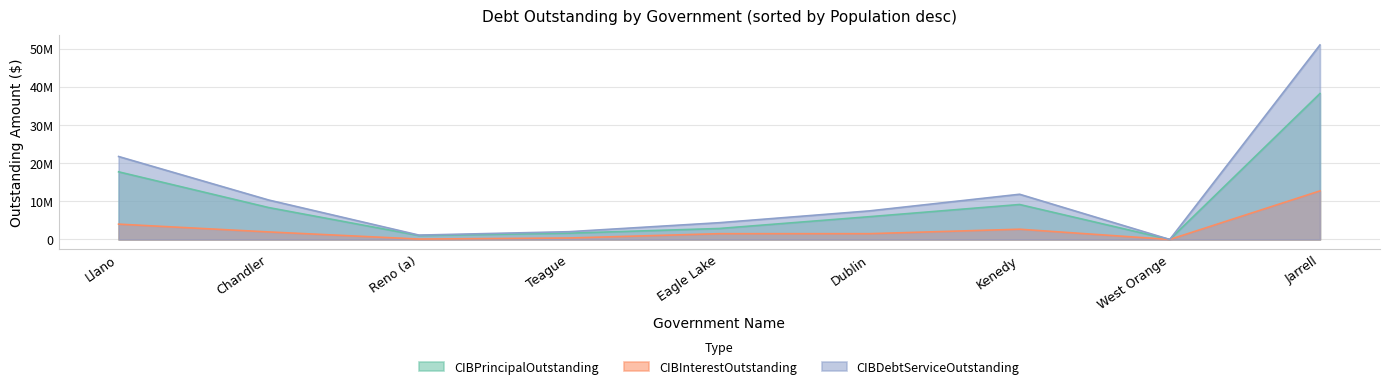

Does the chart have visible grid lines?

Yes